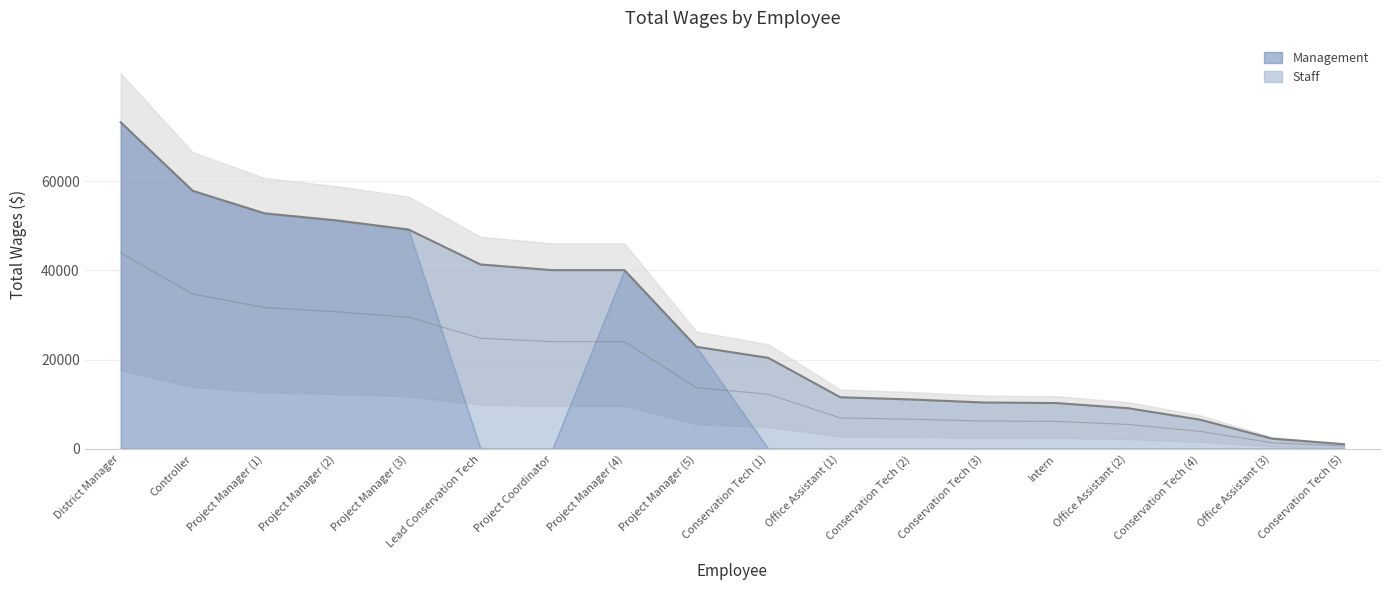

Reading left to right, list all the values displayed in this chart.

management_wages: 73208	57853	52802	51218	49177	0	0	40068	22882	0	0	0	0	0	0	0	0	0
staff_wages: 0	0	0	0	0	41342	40068	0	0	20400	11571	11070	10395	10278	9120	6546	2292	1050
total_wages: 73208	57853	52802	51218	49177	41342	40068	40068	22882	20400	11571	11070	10395	10278	9120	6546	2292	1050